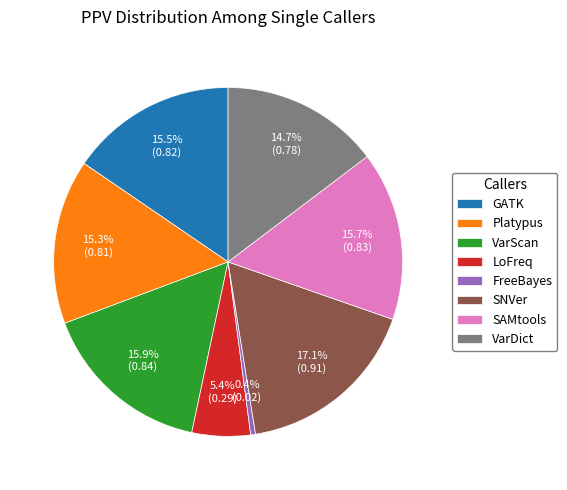

What portion of the pie excludes Platypus?

84.7%